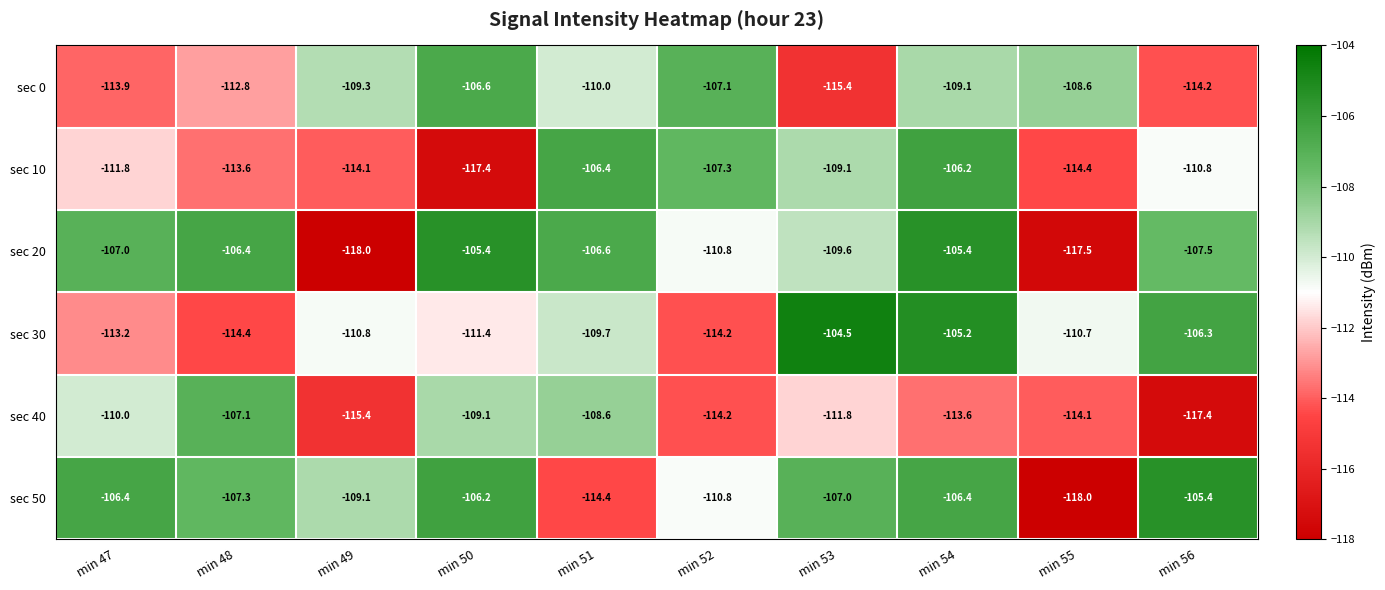

The value of sec 20 at min 53 is -171.9. True or false?

False